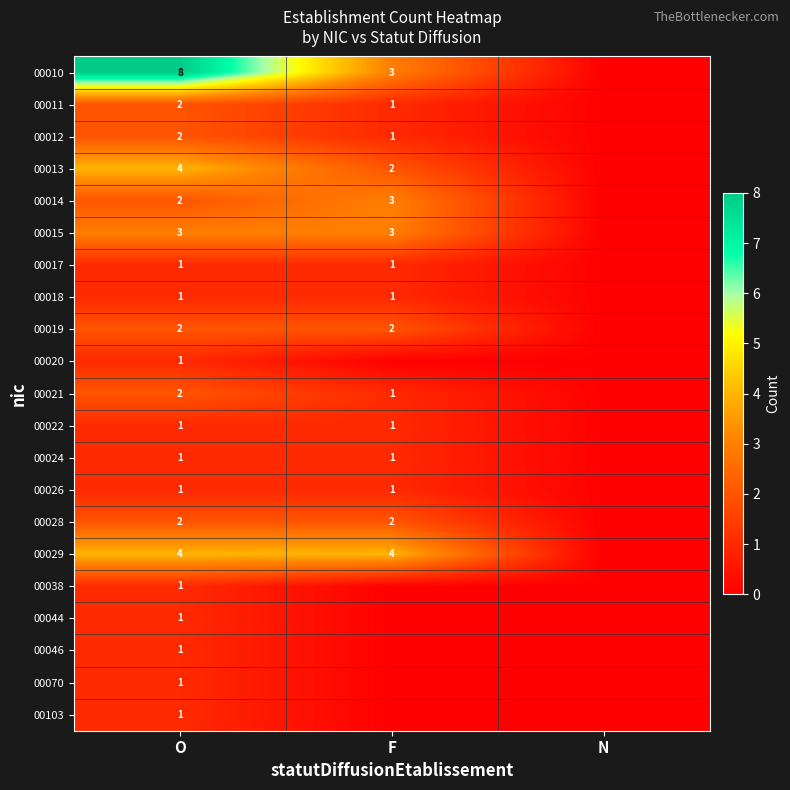

True or false: 00103 has a value of 0.0 at F.

True